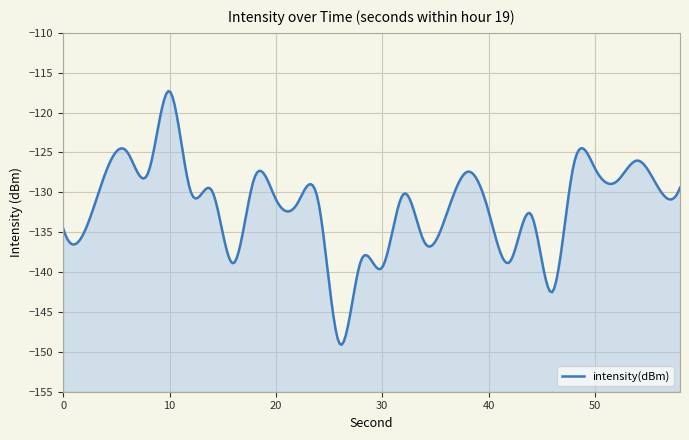

How many interior local valleys (lower than both neighbors) does the data have?

12